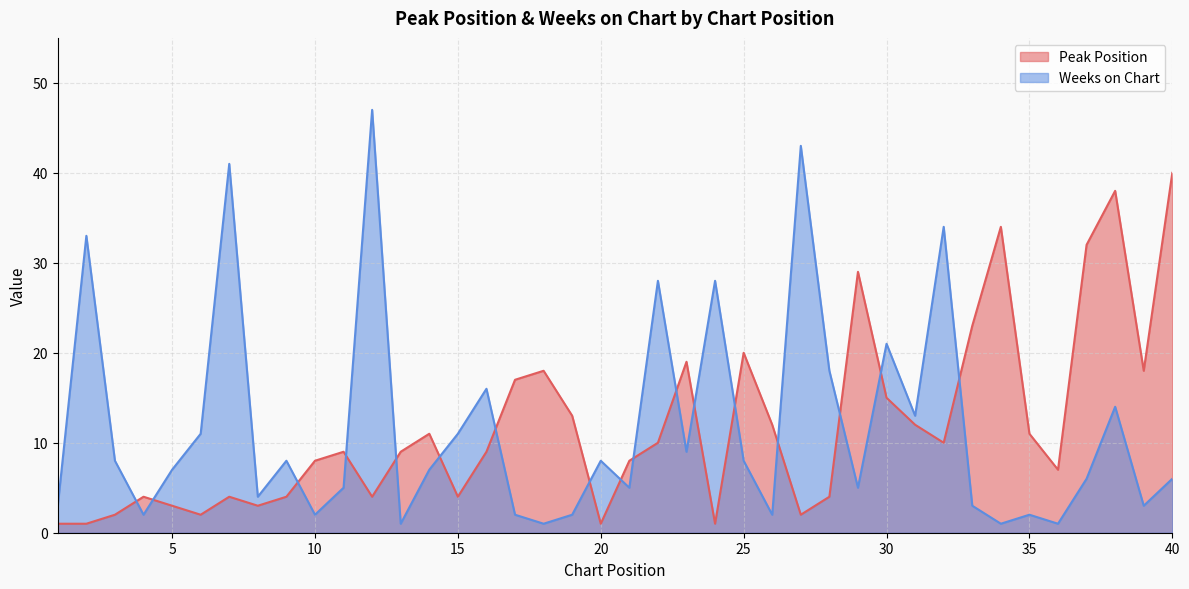

Reading left to right, what are all the values shown in this chart?

Peak Position: 1=1	2=1	3=2	4=4	5=3	6=2	7=4	8=3	9=4	10=8	11=9	12=4	13=9	14=11	15=4	16=9	17=17	18=18	19=13	20=1	21=8	22=10	23=19	24=1	25=20	26=12	27=2	28=4	29=29	30=15	31=12	32=10	33=23	34=34	35=11	36=7	37=32	38=38	39=18	40=40
Weeks on Chart: 1=3	2=33	3=8	4=2	5=7	6=11	7=41	8=4	9=8	10=2	11=5	12=47	13=1	14=7	15=11	16=16	17=2	18=1	19=2	20=8	21=5	22=28	23=9	24=28	25=8	26=2	27=43	28=18	29=5	30=21	31=13	32=34	33=3	34=1	35=2	36=1	37=6	38=14	39=3	40=6